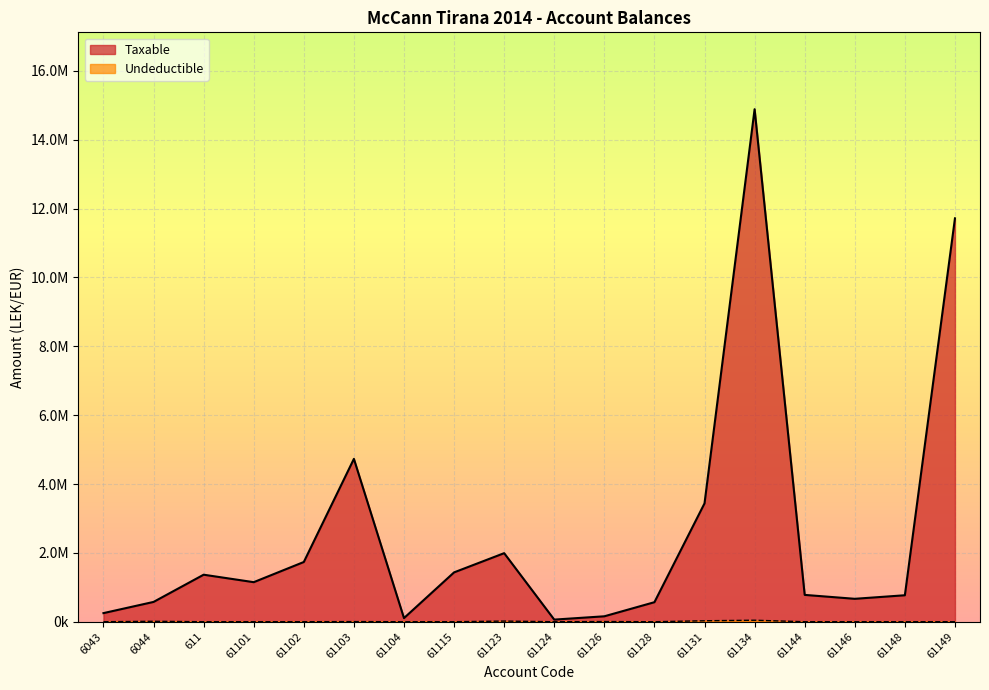

True or false: Undeductible and Taxable cross at least once.

False